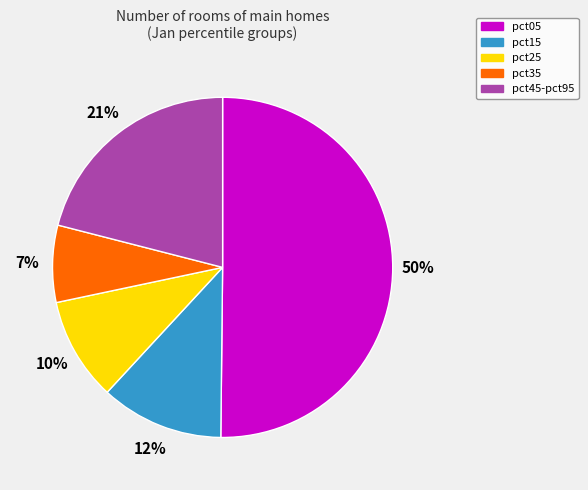

To the nearest percent, what is the difference between the largest and smallest slice percentages?

43%